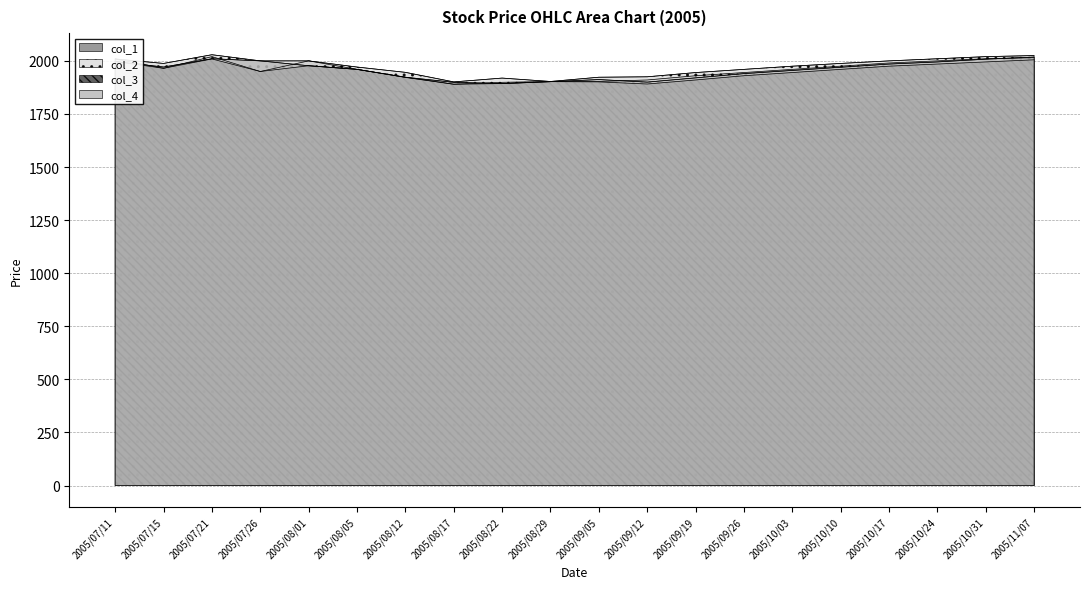

Between 2005/11/07 and 2005/10/17, which is larger?

2005/11/07